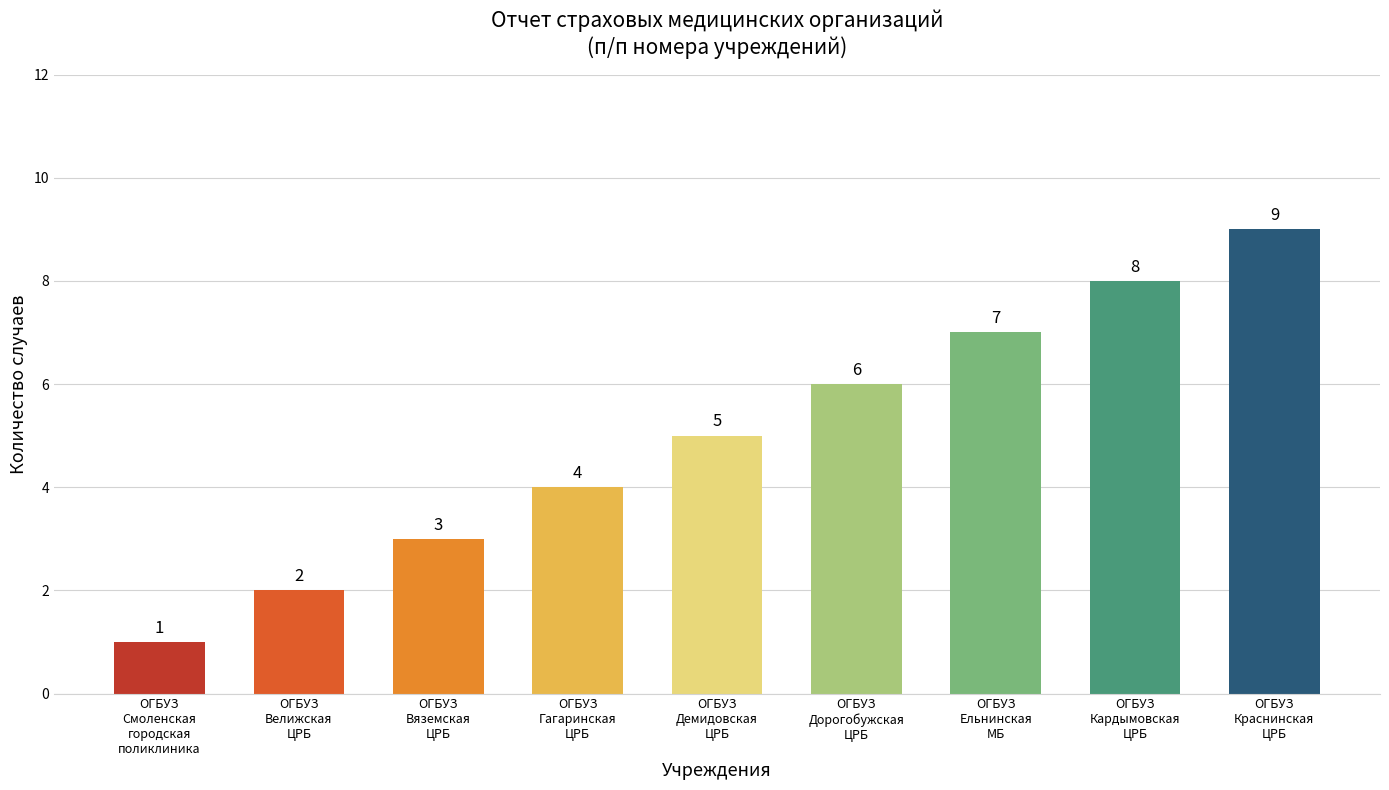

What is the greatest value displayed?

9